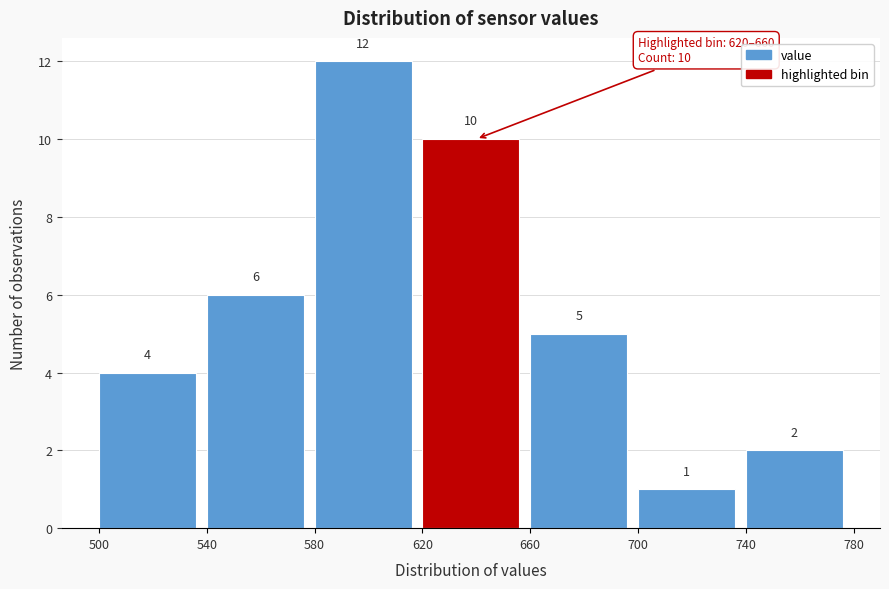

What is the height of the bar covering 500 to 540 on the x-axis?

4